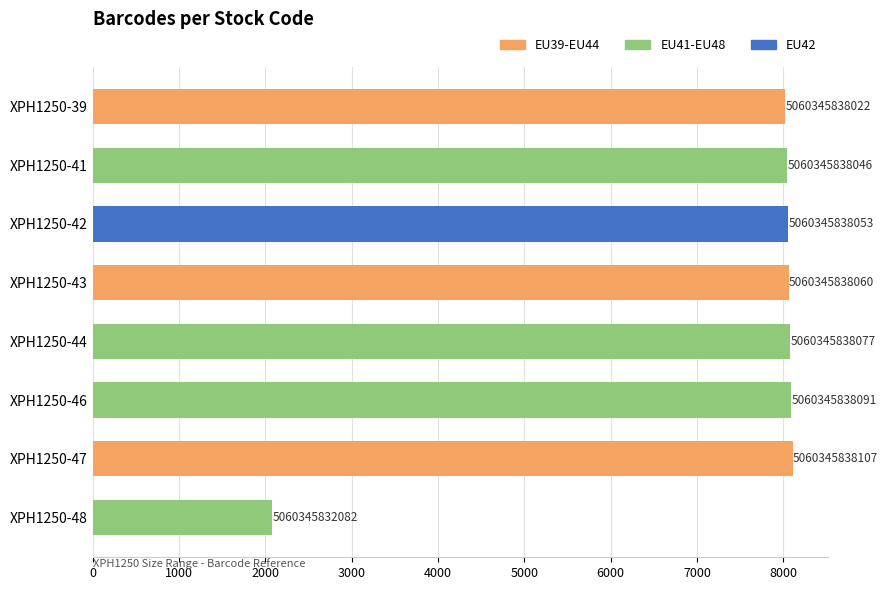

What is the maximum value shown in the chart?

8107